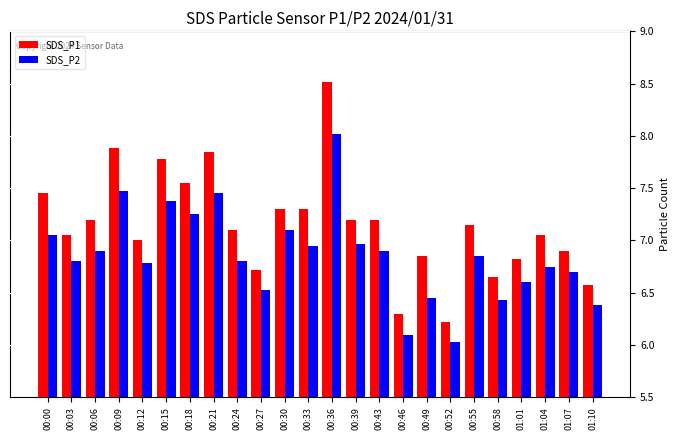

Rank the series by their maximum value, from lowest to highest.

SDS_P2, SDS_P1